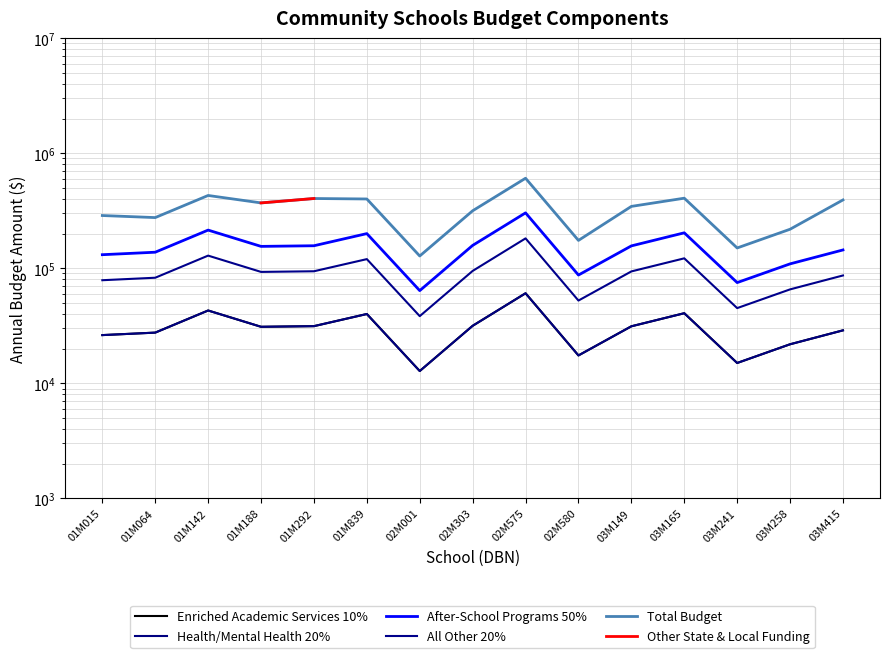

Between 03M258 and 02M001, which is larger?

03M258